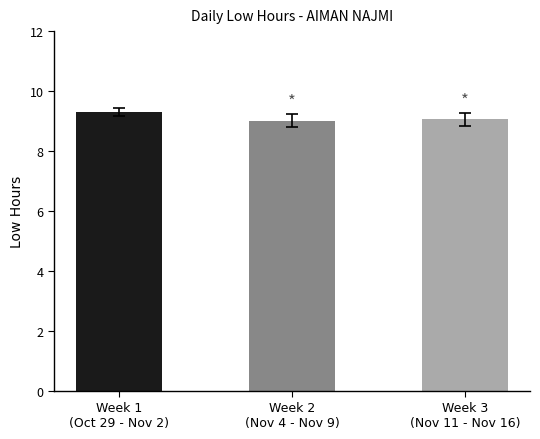

What is the minimum value shown in the chart?

9.0